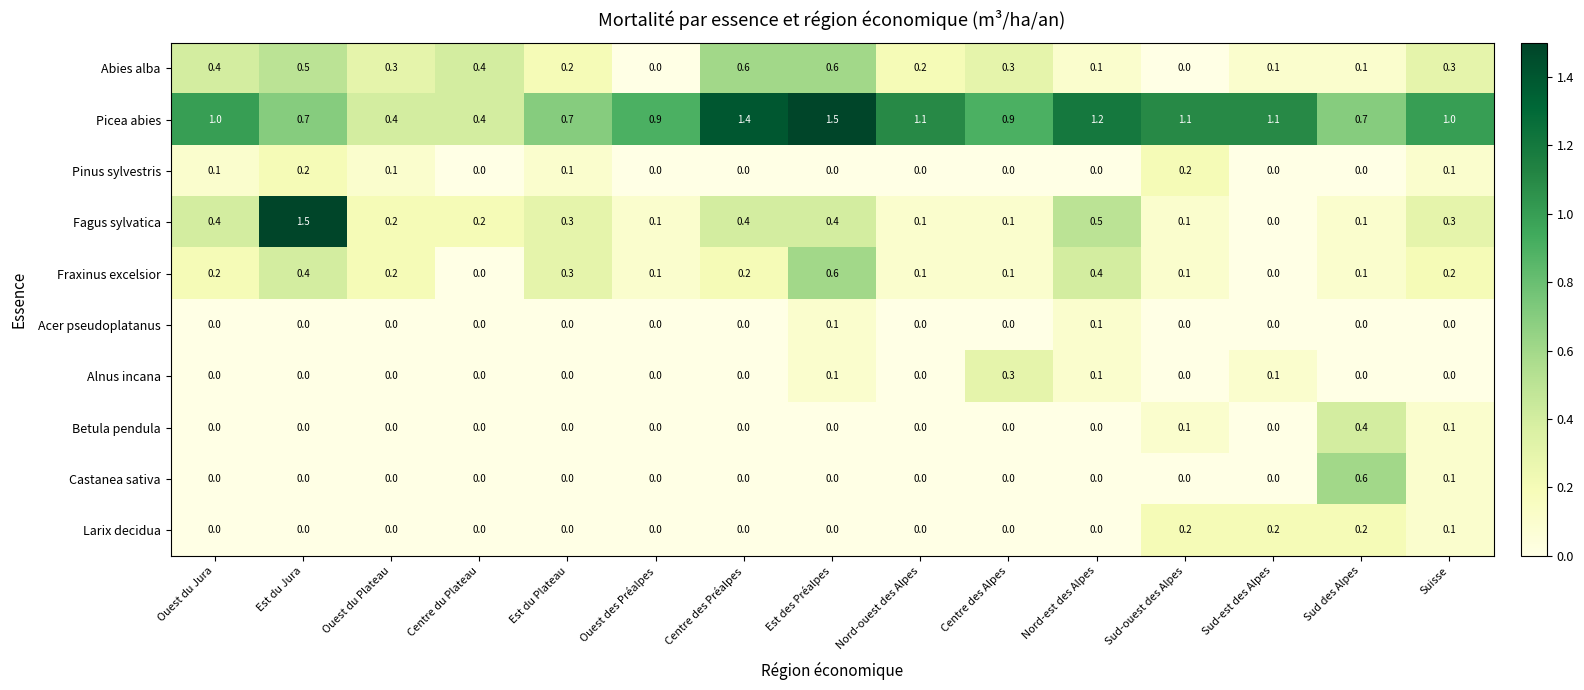

At how many categories does at least one series exceed 0?

15